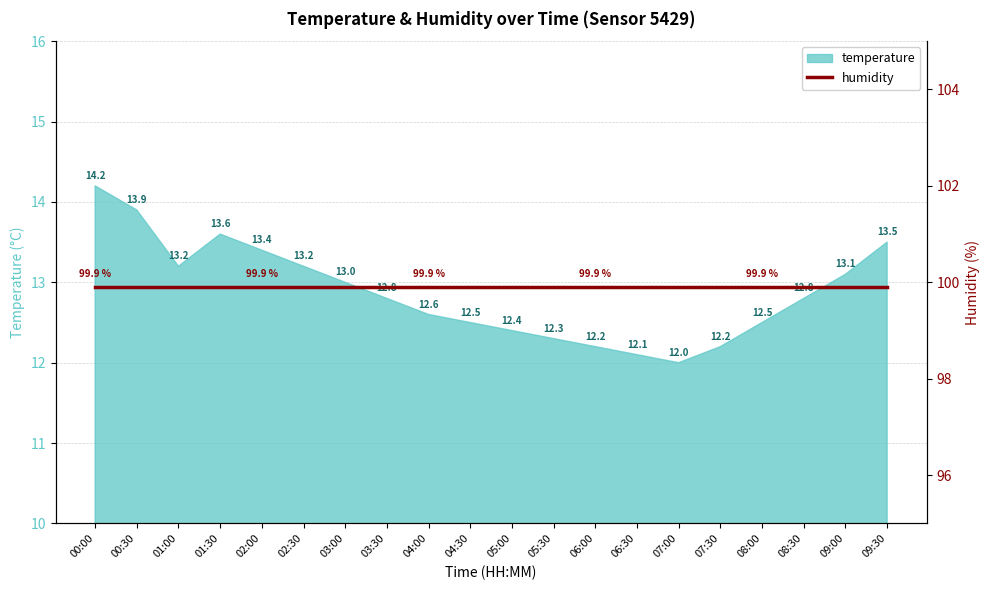

What position from the right is 08:30?

3